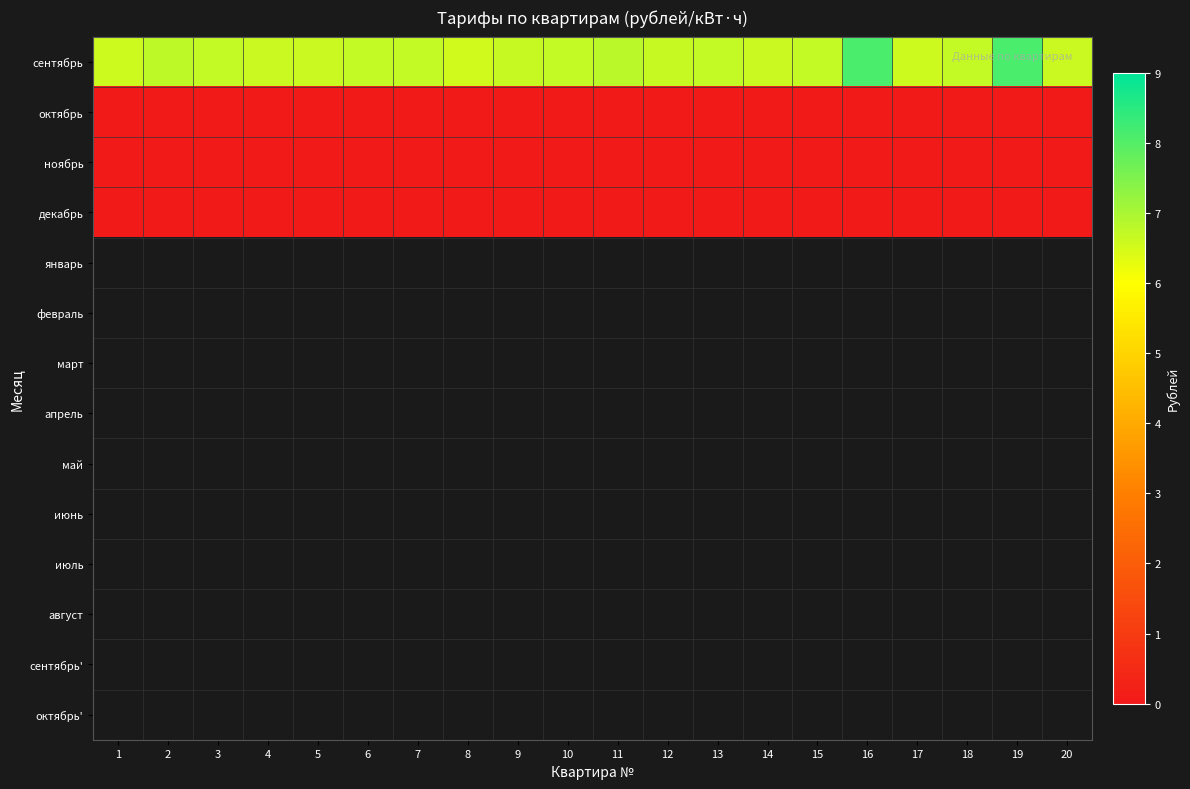

Which series changed the most between 7 and 19?

сентябрь